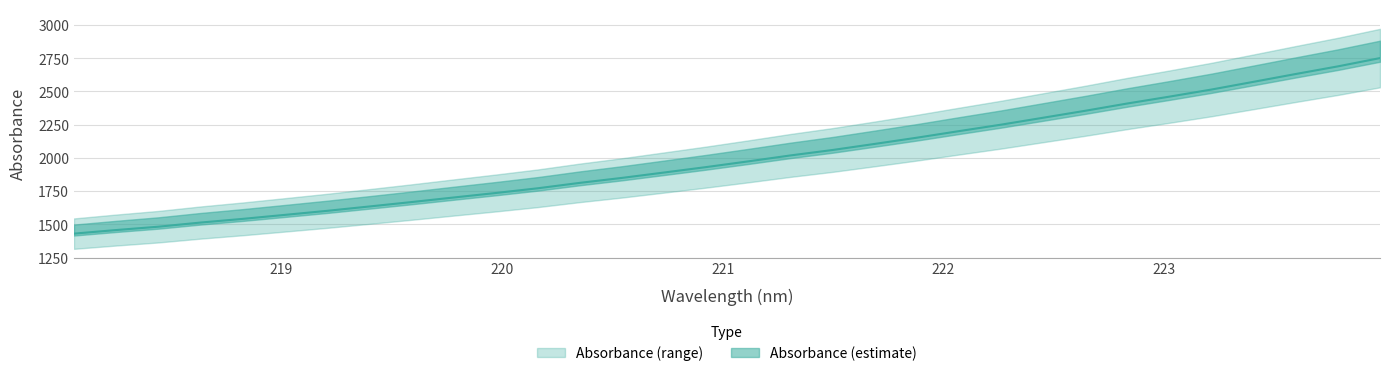

What is the approximate value at 220.1623?

1770.9